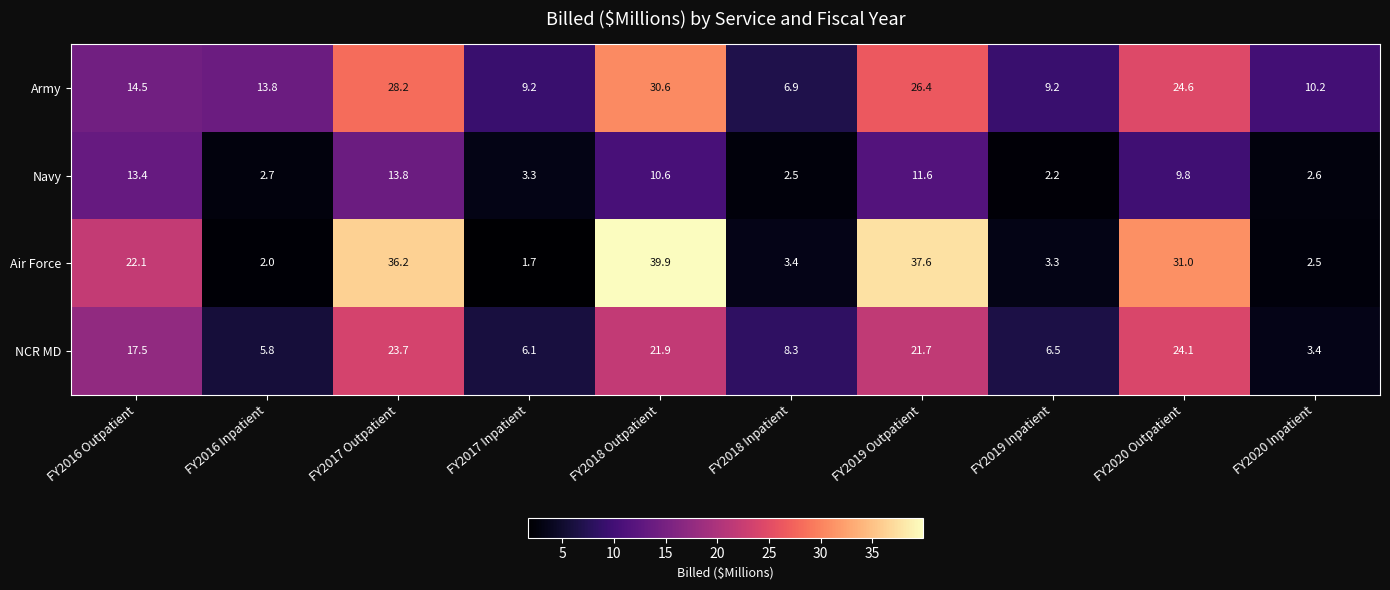

What is the difference between the Air Force values at FY2018 Inpatient and FY2016 Inpatient?

1.4